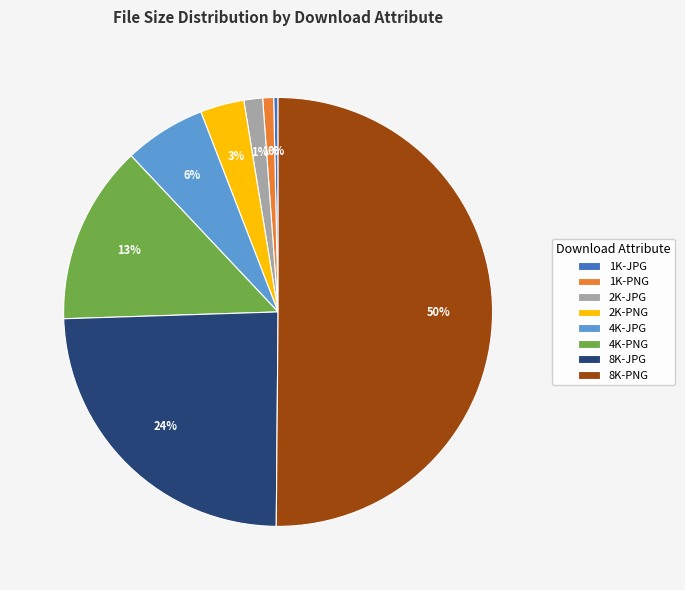

How many slices are in this pie chart?

8